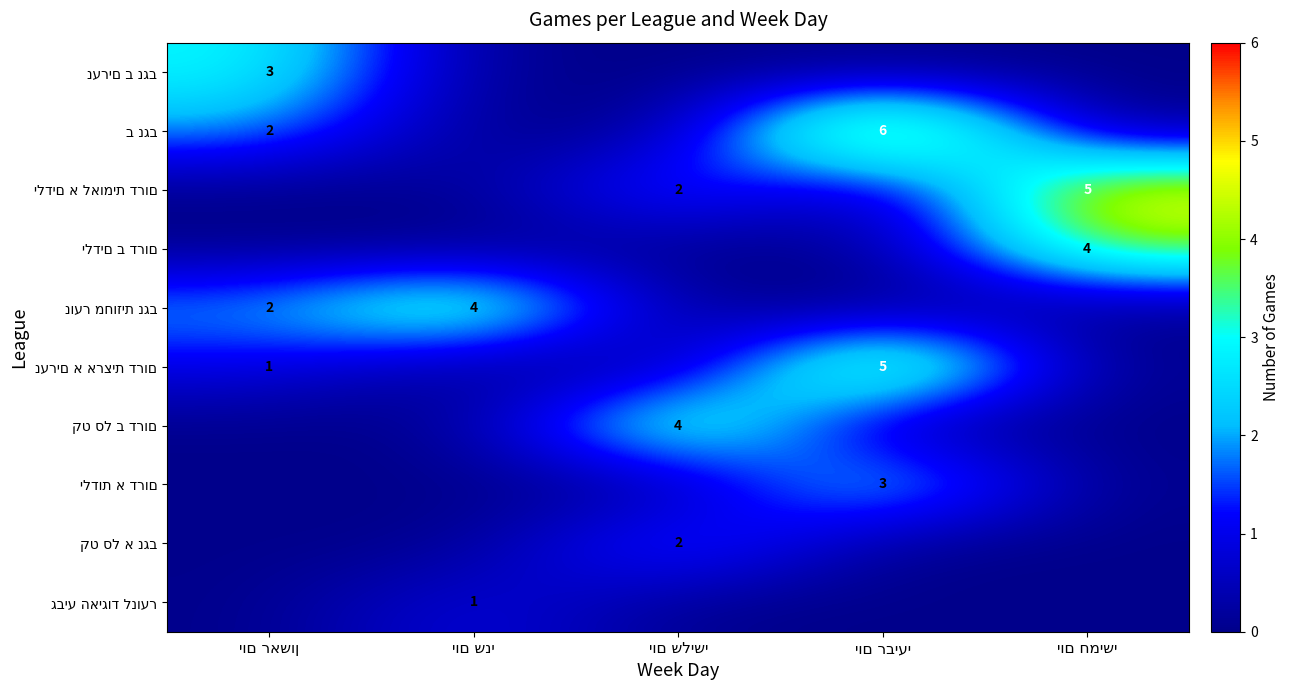

Rank the series at יום ראשון from lowest to highest value.

ילדים א לאומית דרום, ילדים ב דרום, קט סל ב דרום, ילדות א דרום, קט סל א נגב, גביע האיגוד לנוער, נערים א ארצית דרום, ב נגב, נוער מחוזית נגב, נערים ב נגב